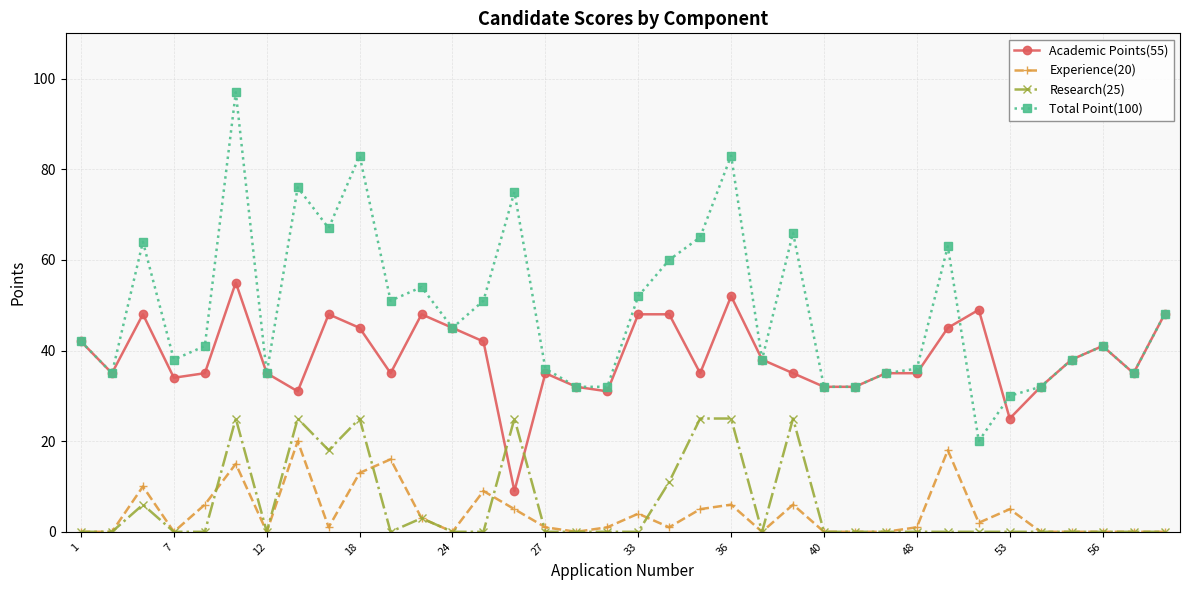

True or false: Research(25) has more than 0 points higher than both neighbors.

True